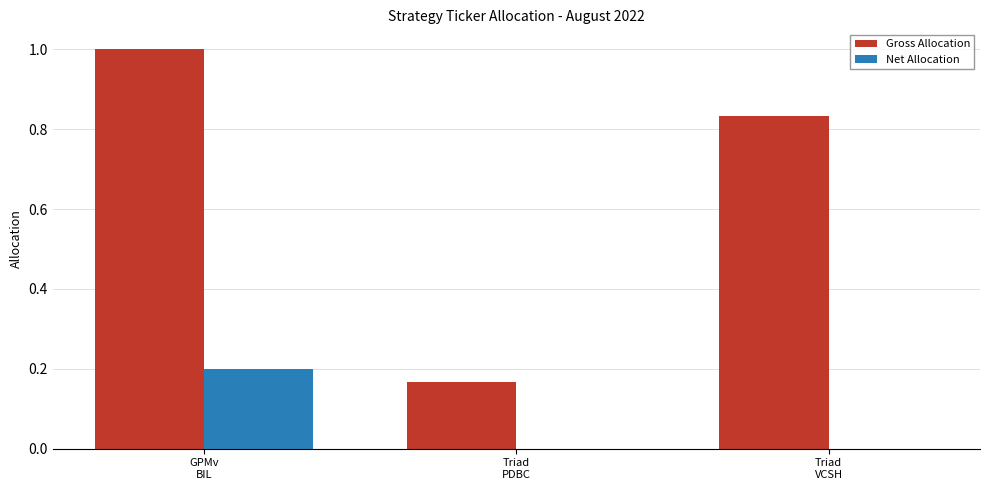

Count the number of data series in this chart.

2